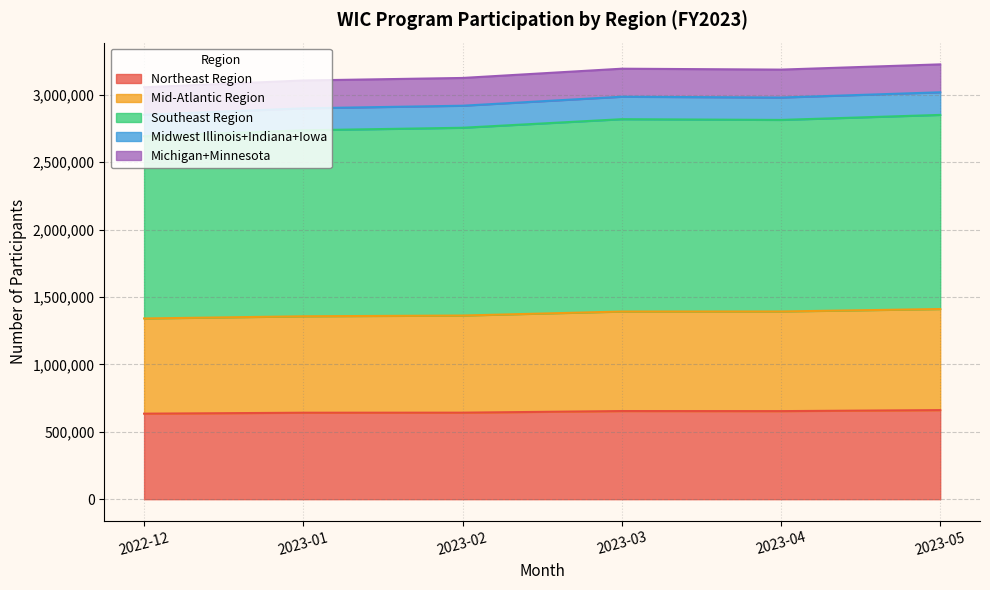

At which category does Northeast Region reach its first local peak?

2023-03